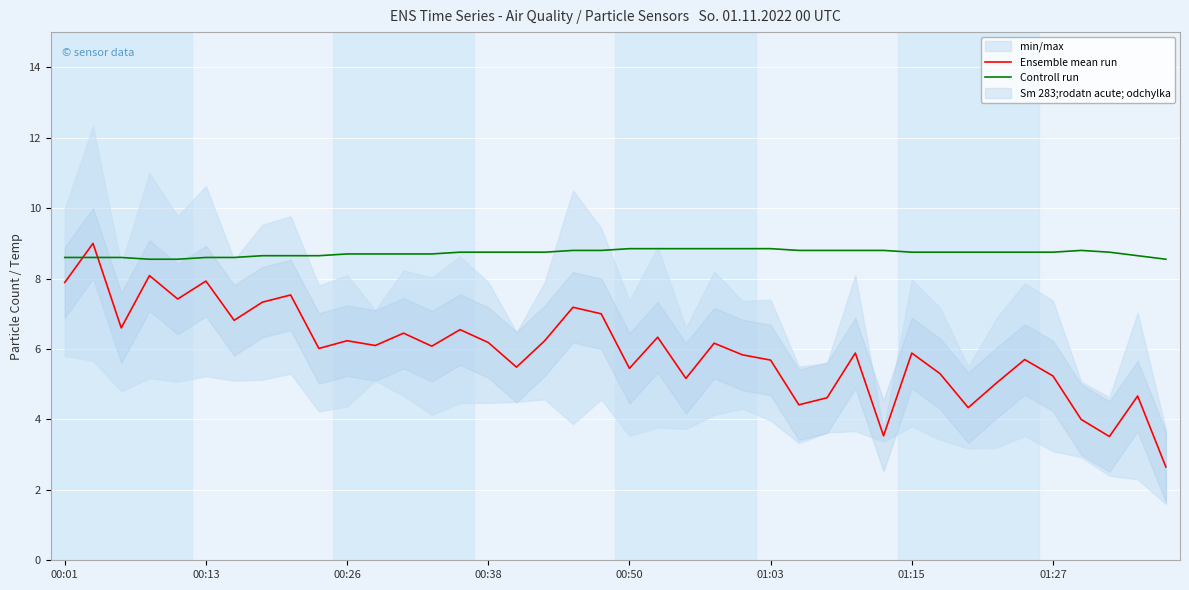

How many interior local valleys does the Ensemble mean run series have?

13